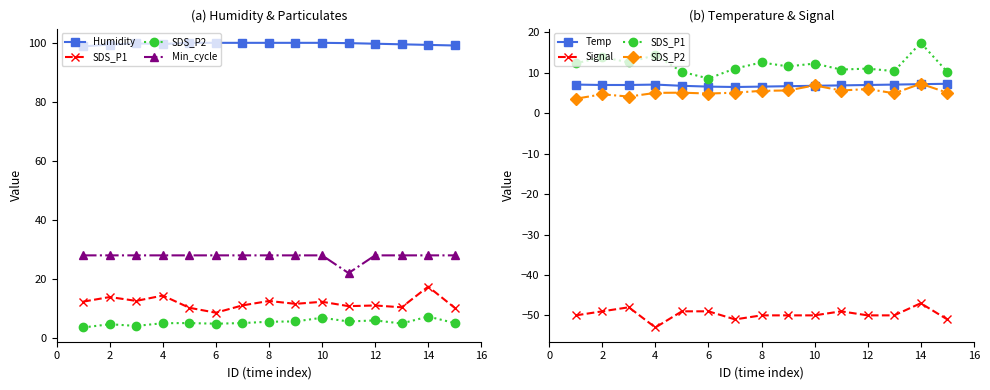

What is the value of the Humidity point at the 12th from the left?

99.6